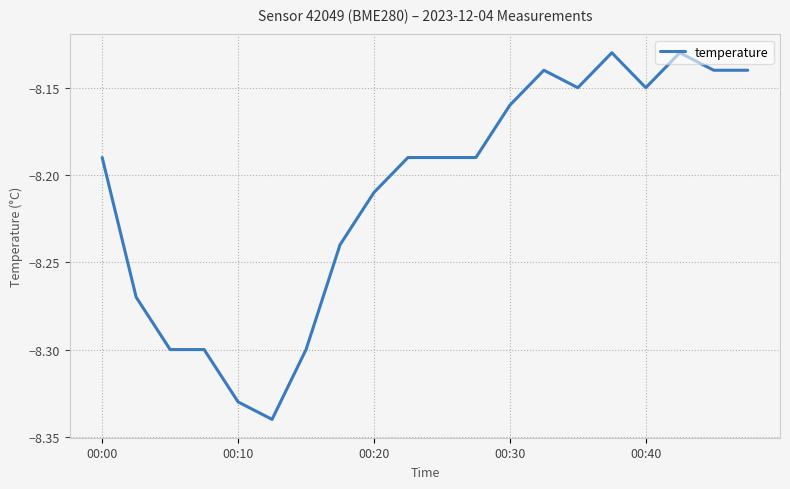

Reading right to left, what are all the values shown in this chart?

-8.1	-8.1	-8.1	-8.2	-8.1	-8.2	-8.1	-8.2	-8.2	-8.2	-8.2	-8.2	-8.2	-8.3	-8.3	-8.3	-8.3	-8.3	-8.3	-8.2